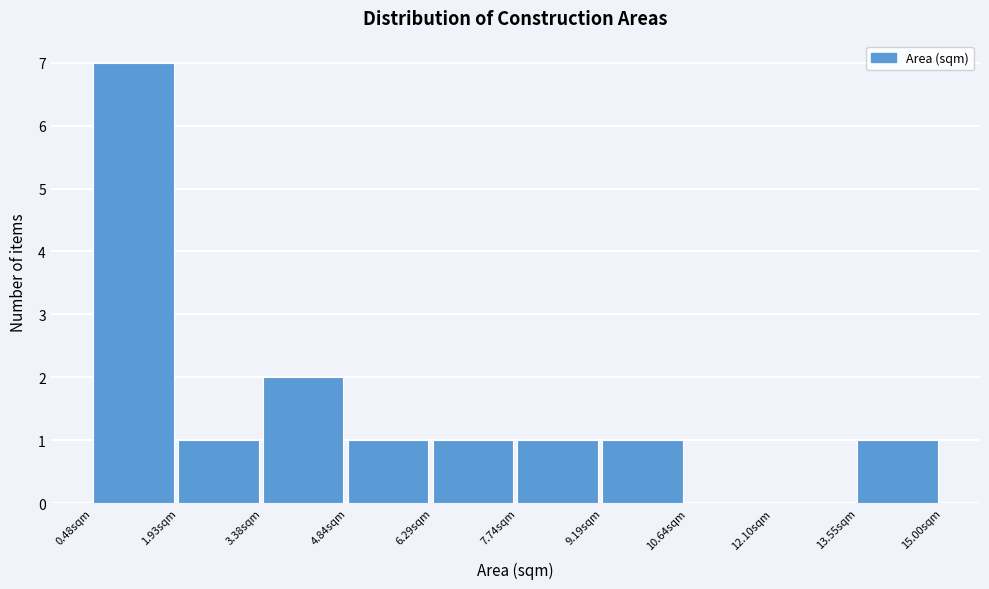

Reading left to right, list every bar in this chart as the range it spans on the x-axis followed by its height. Neither the bar edges nor the heights are printed on the chart, so give them approximately, as read against the axes.

0.4 to 2.0: 7
2.0 to 3.4: 1
3.4 to 4.8: 2
4.8 to 6.2: 1
6.2 to 7.8: 1
7.8 to 9.2: 1
9.2 to 10.6: 1
10.6 to 12.0: 0
12.0 to 13.6: 0
13.6 to 15.0: 1